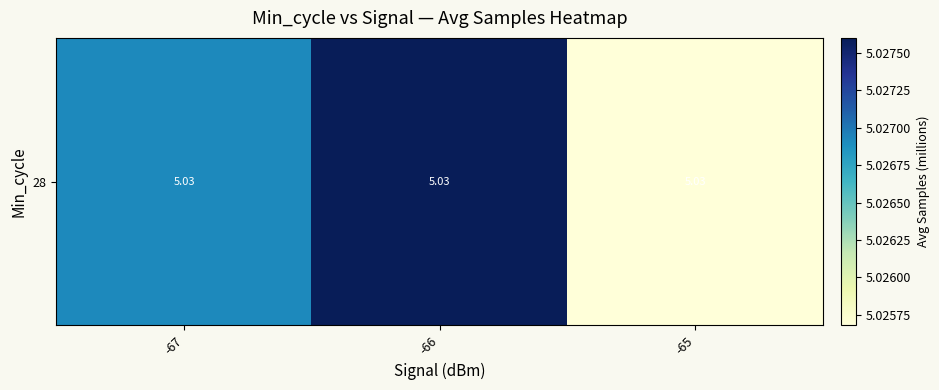

The value at -67 is 5.0. True or false?

True